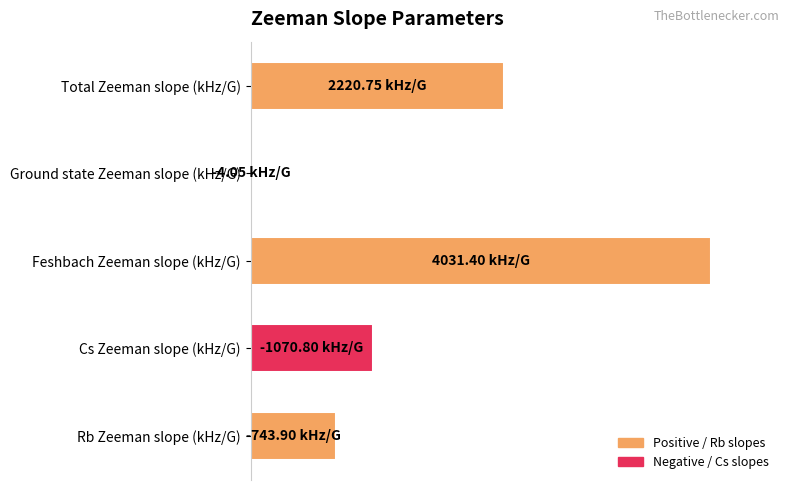

Are the bars horizontal?

Yes